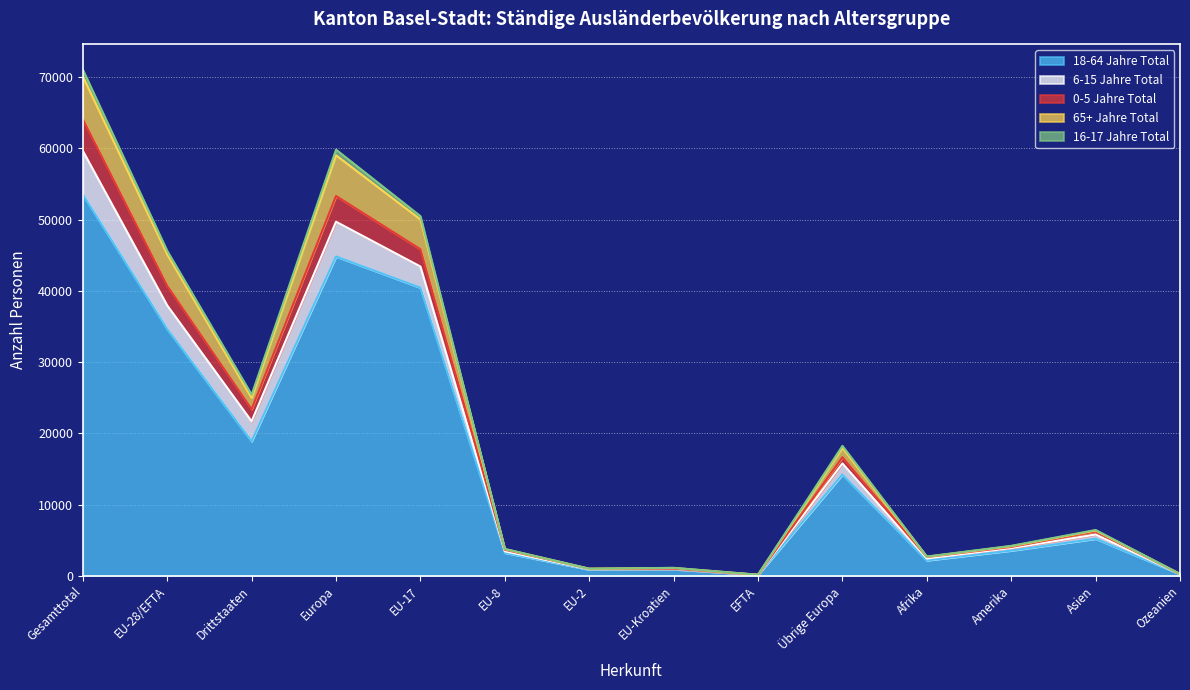

True or false: 0-5 Jahre Total and 6-15 Jahre Total cross at least once.

False